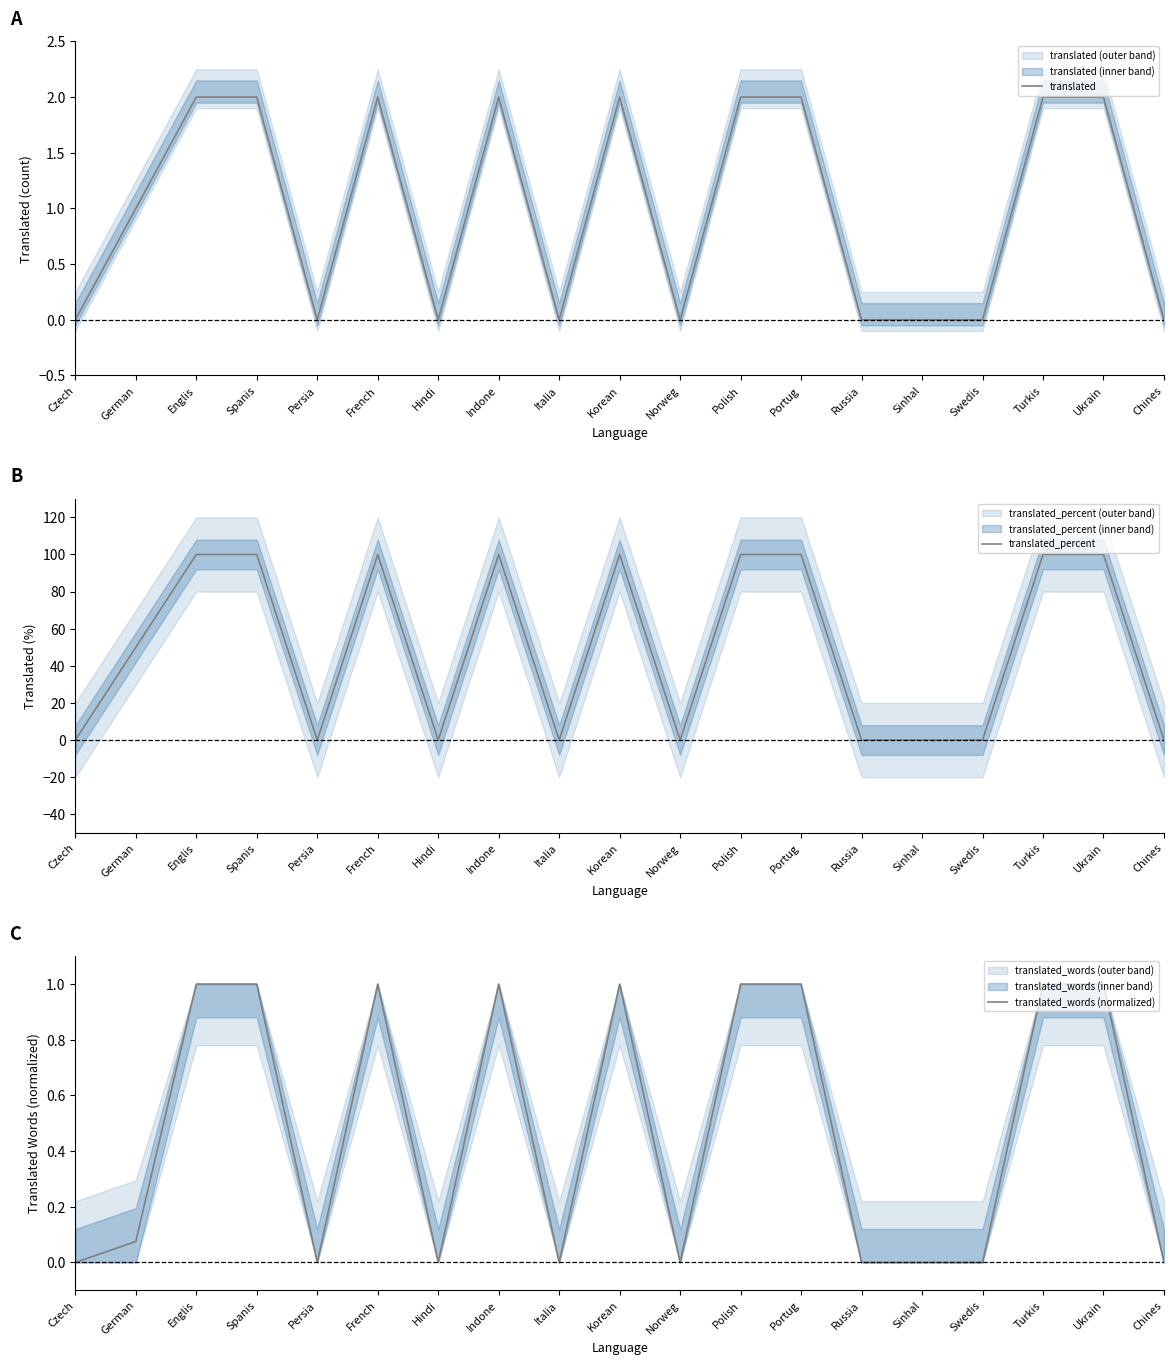

Where is translated nearest to the value 1?

German